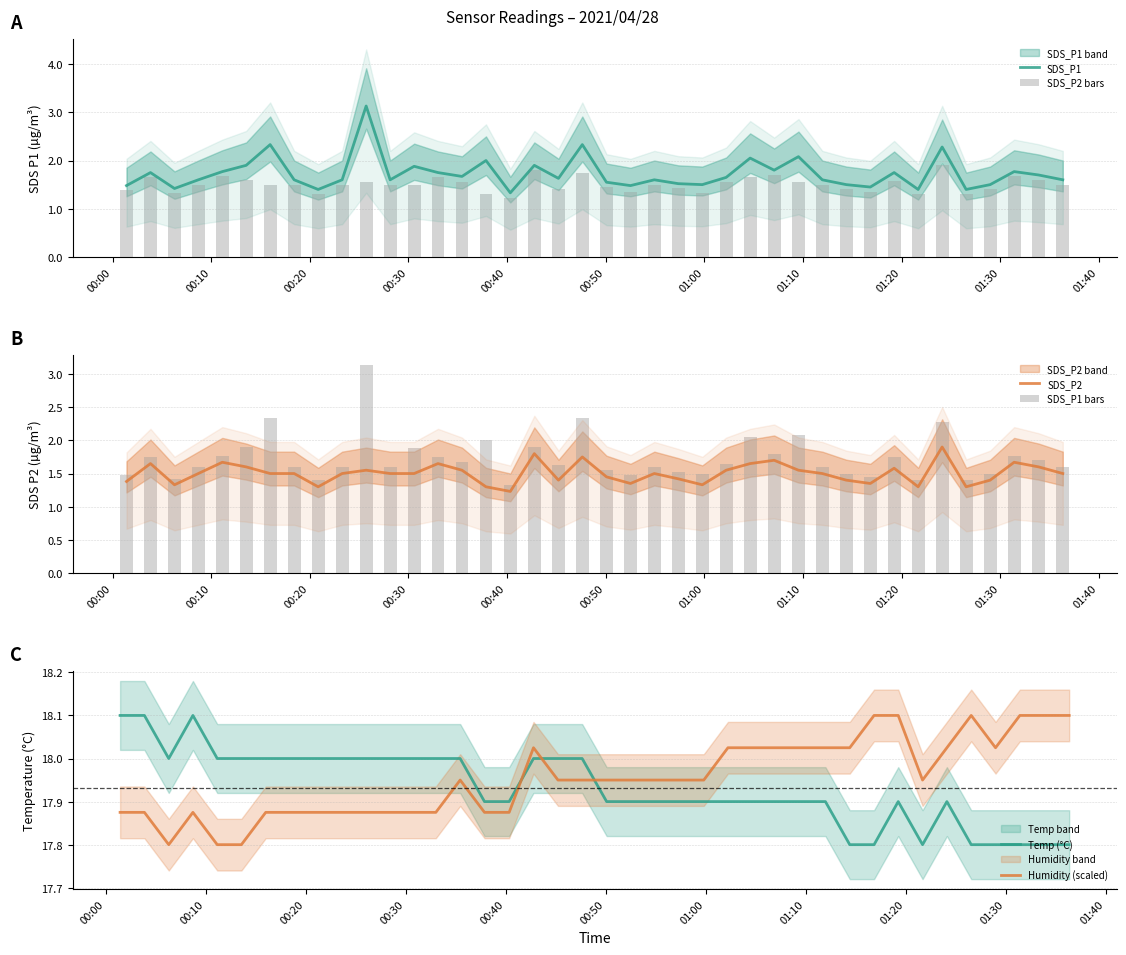

What is the minimum value for SDS_P1?

1.3